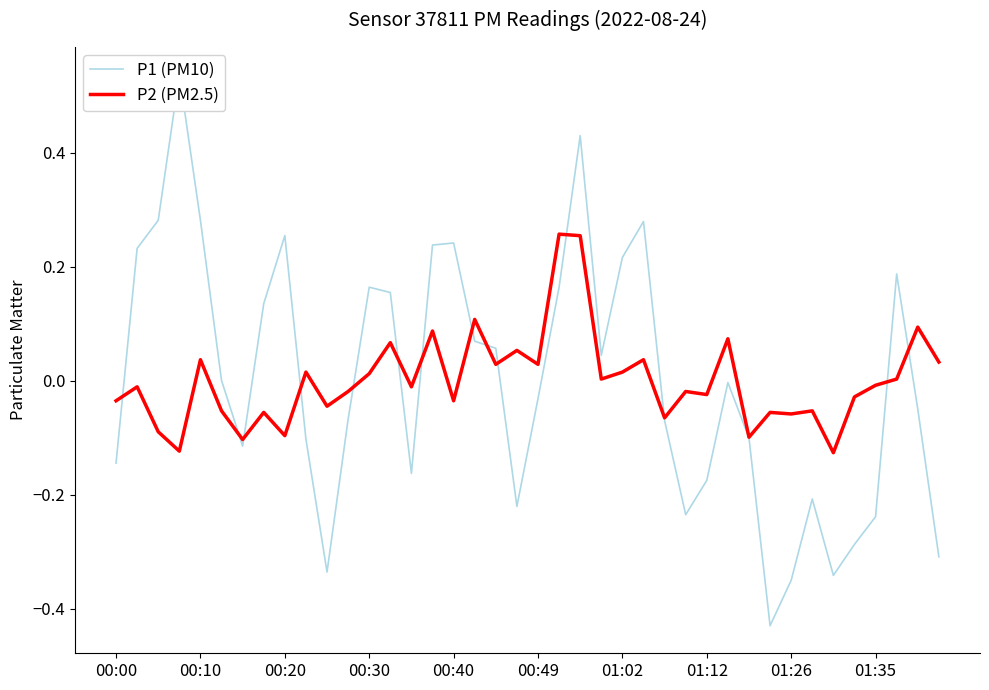

Where does the P2 (PM2.5) series first go above 0?

00:10